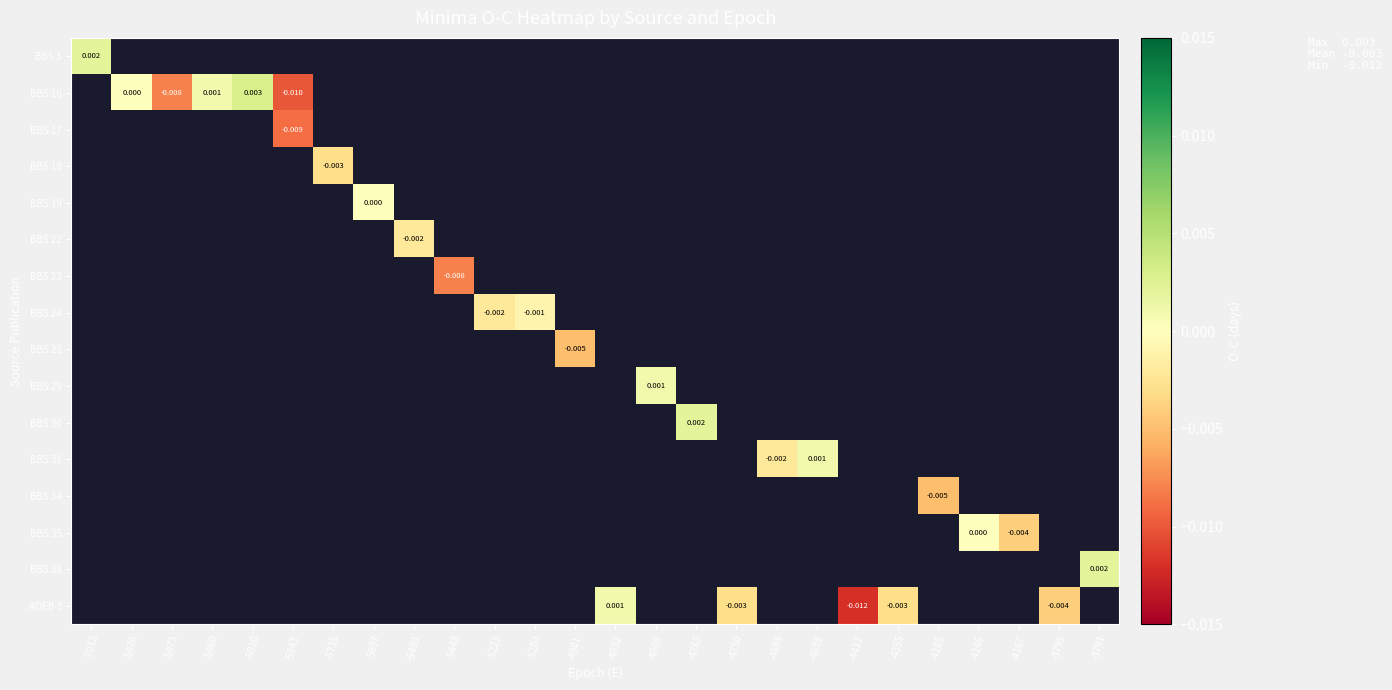

List the series in order of their peak value, highest first.

BBS 3, BBS 16, BBS 17, BBS 18, BBS 19, BBS 22, BBS 23, BBS 24, BBS 28, BBS 29, BBS 30, BBS 31, BBS 34, BBS 35, BBS 38, AOEB 3